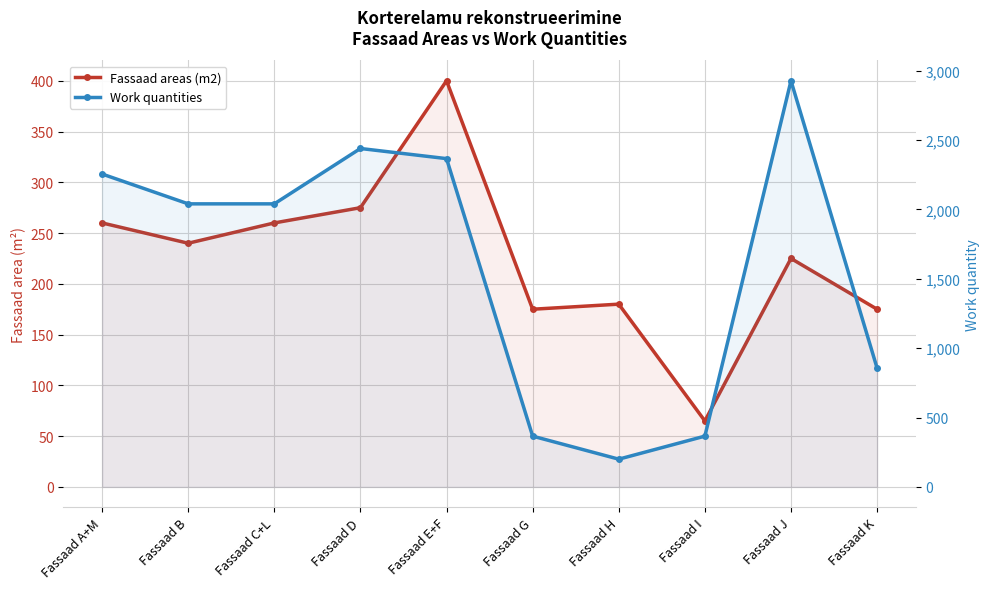

Reading left to right, extract all data points from this chart.

Fassaad areas (m2): Fassaad A+M=260	Fassaad B=240	Fassaad C+L=260	Fassaad D=275	Fassaad E+F=400	Fassaad G=175	Fassaad H=180	Fassaad I=65	Fassaad J=225	Fassaad K=175
Work quantities: Fassaad A+M=2255	Fassaad B=2040	Fassaad C+L=2040	Fassaad D=2439	Fassaad E+F=2366	Fassaad G=366	Fassaad H=200	Fassaad I=366	Fassaad J=2927	Fassaad K=856